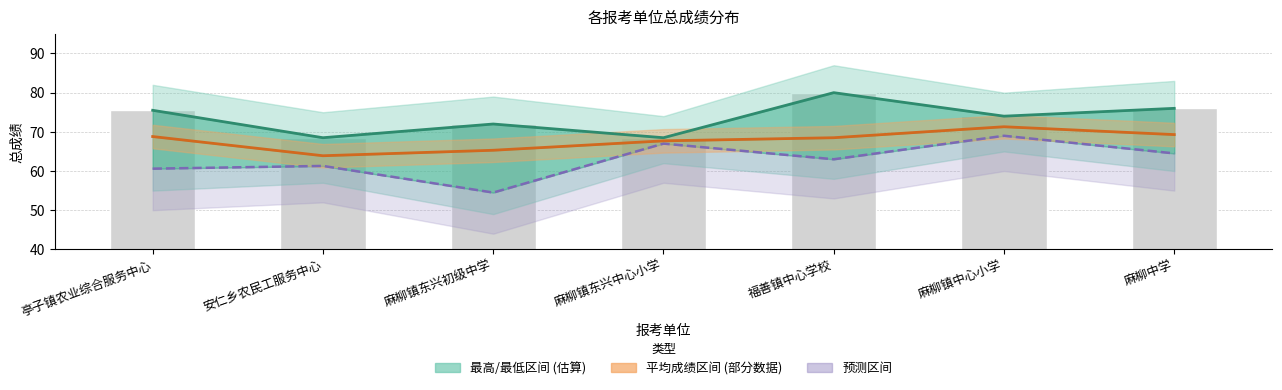

What is the value of the 最低总成绩 bar at the 4th from the left?

67.0